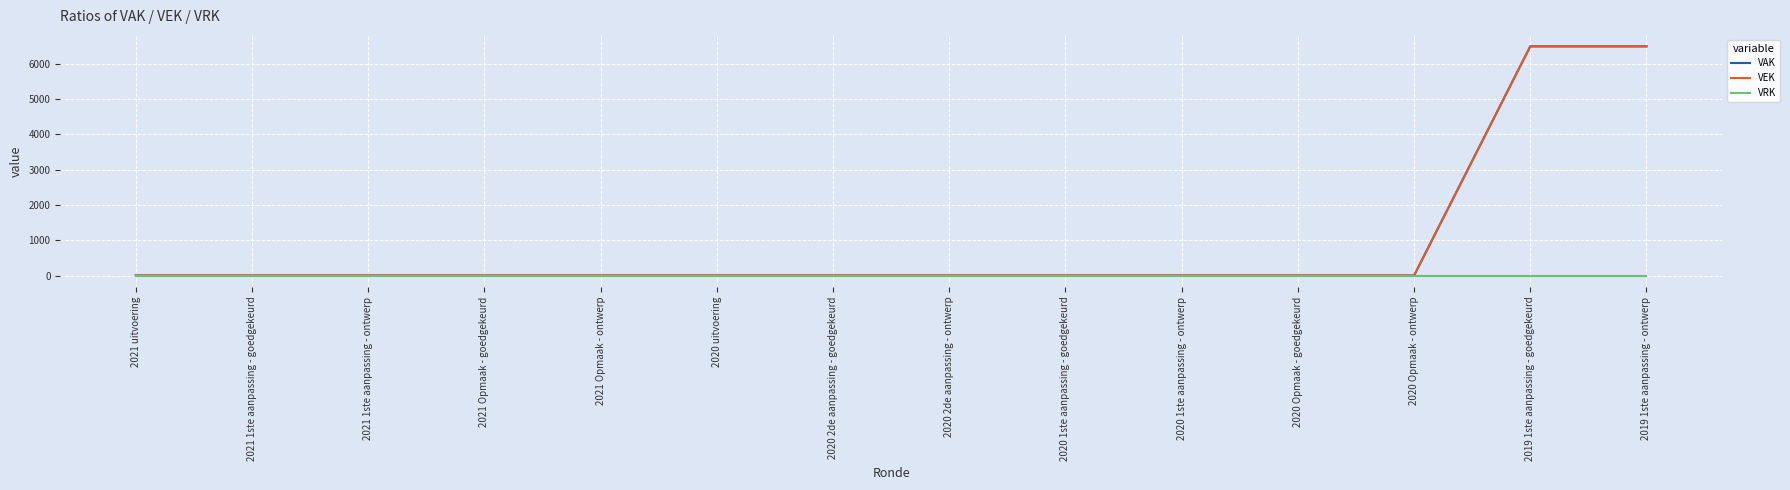

Does the chart display data point markers on the line(s)?

No